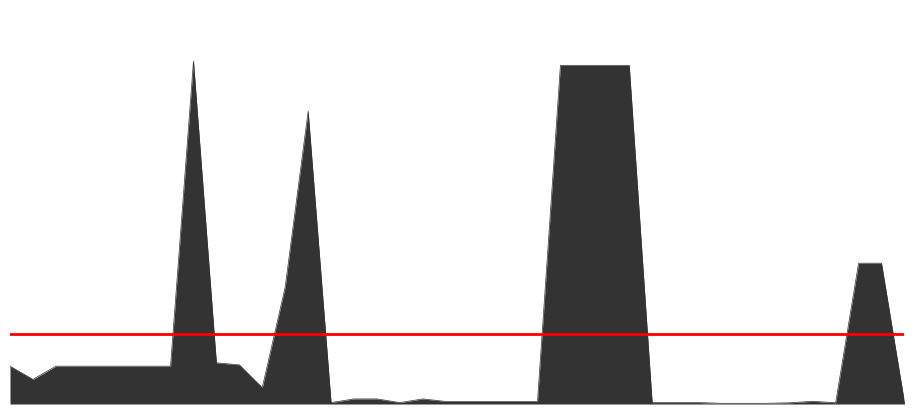

What is the label of the 22nd point from the right?

239781763